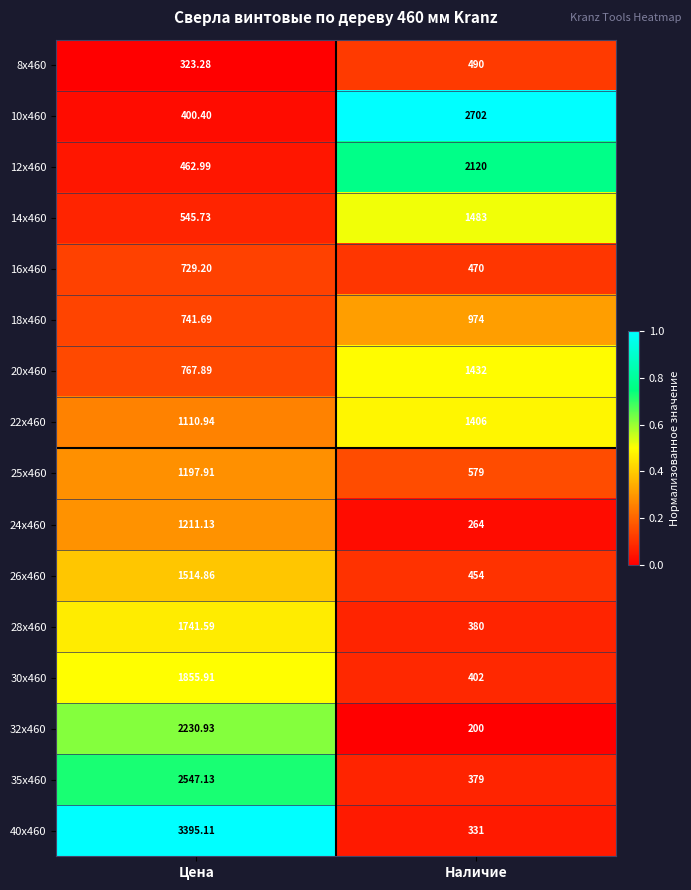

Rank the series at Цена from lowest to highest value.

8х460, 10х460, 12х460, 14х460, 16х460, 18х460, 20х460, 22х460, 25х460, 24х460, 26х460, 28х460, 30х460, 32х460, 35х460, 40х460